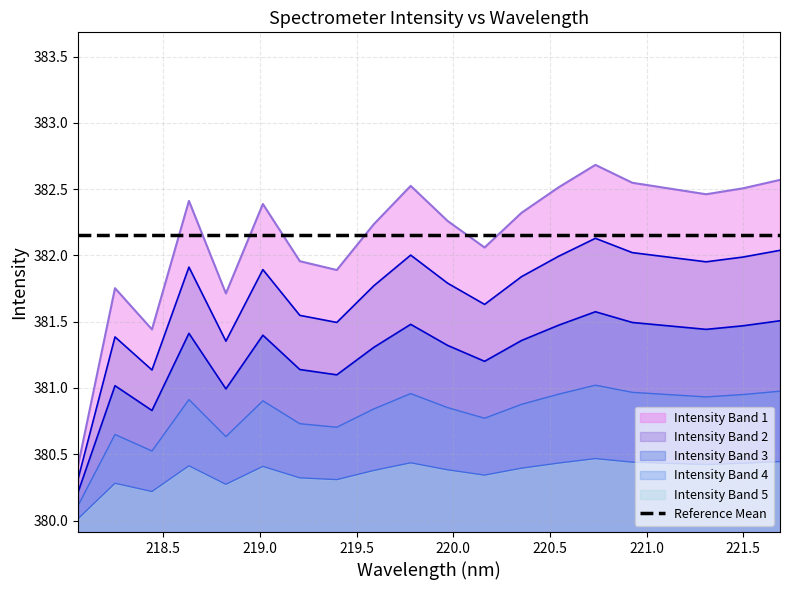

Count the number of categories in the chart.

20